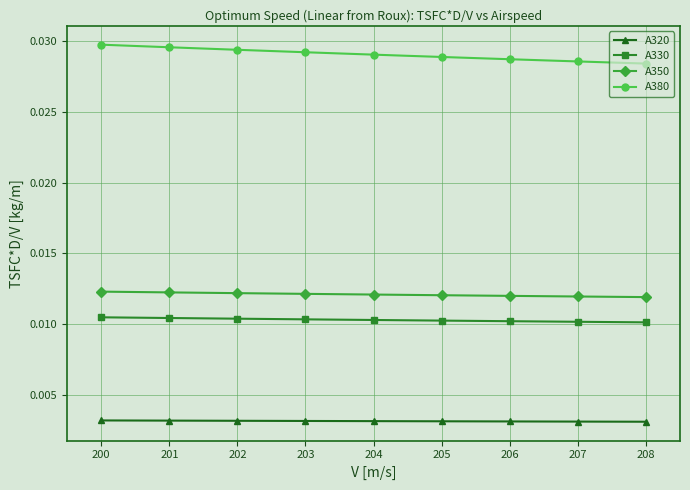

True or false: A380 and A320 intersect in this chart.

False